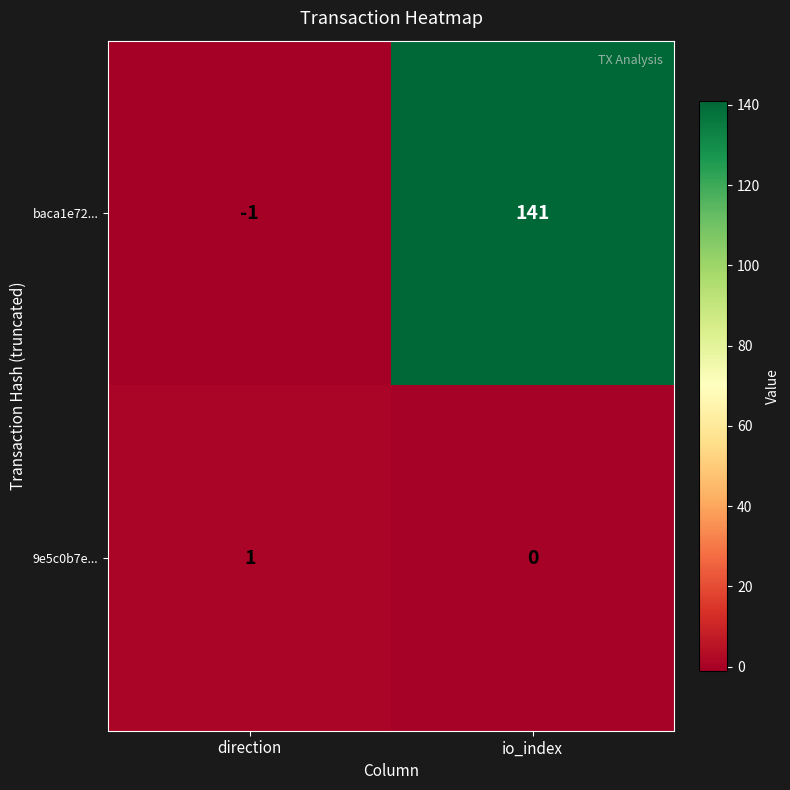

Is it true that 9e5c0b7e... equals 1 at direction?

True